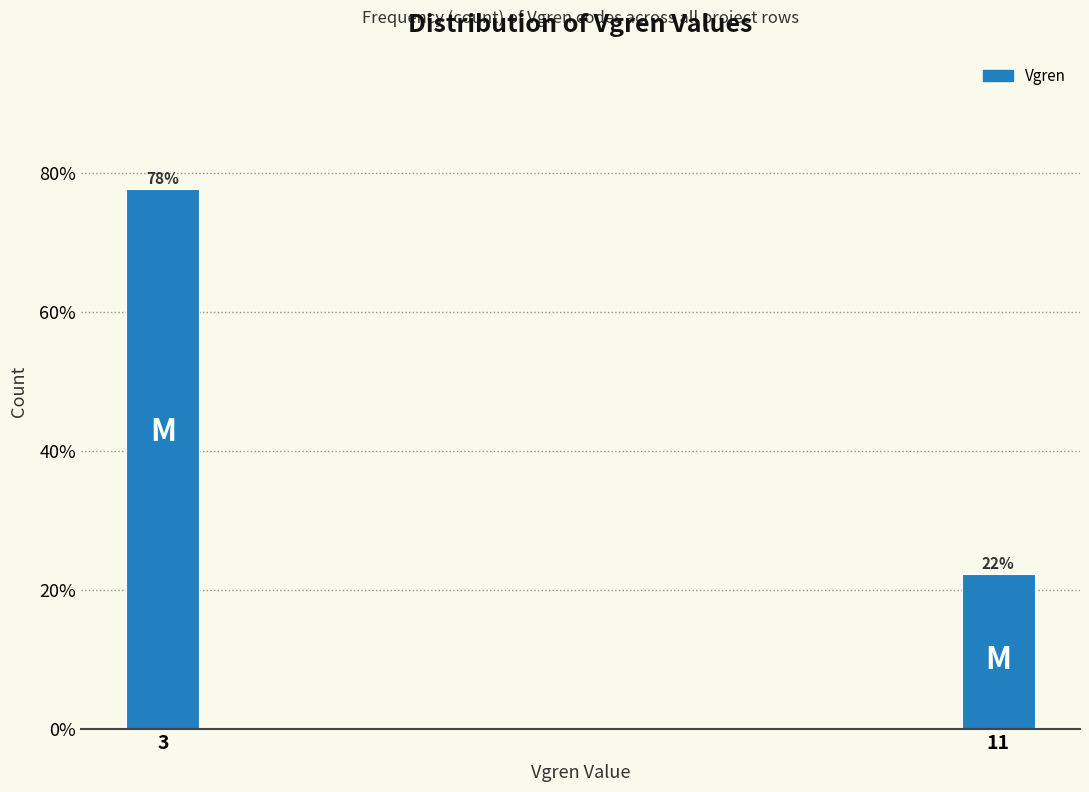

What is the smallest value displayed?

22.3